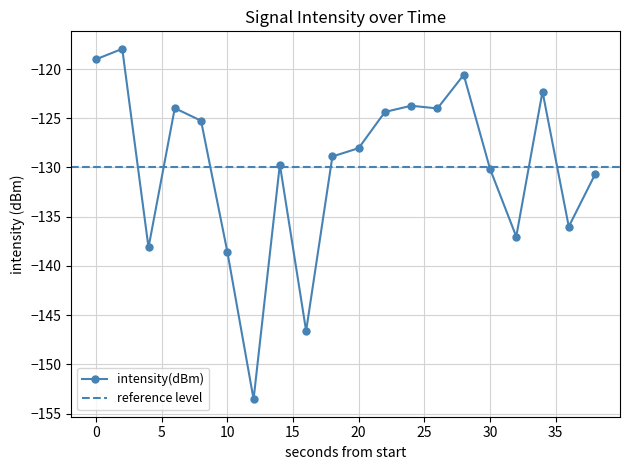

Where is the data nearest to the value -135?

36